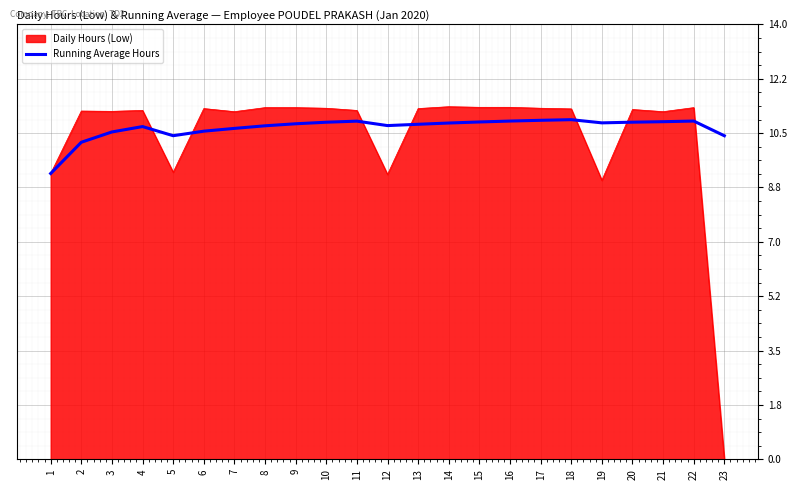

Rank the series at 3 from highest to lowest value.

Daily Hours (Low), Running Average Hours